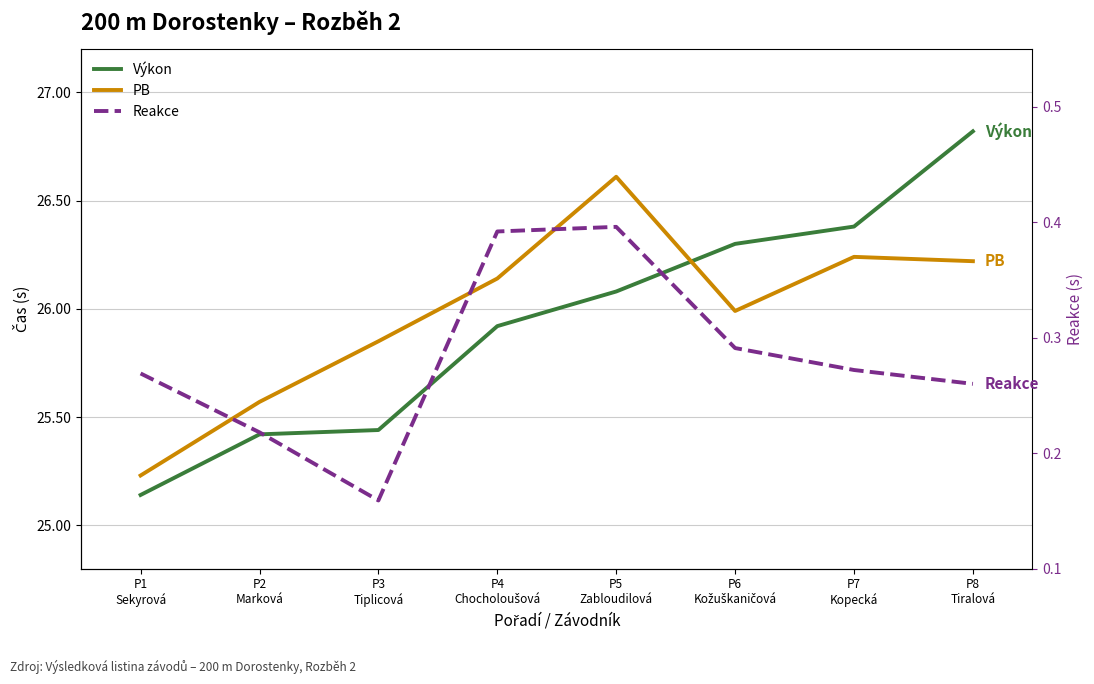

Reading left to right, list all the values displayed in this chart.

Výkon: 25.1	25.4	25.4	25.9	26.1	26.3	26.4	26.8
PB: 25.2	25.6	25.9	26.1	26.6	26.0	26.2	26.2
Reakce: 0.3	0.2	0.2	0.4	0.4	0.3	0.3	0.3